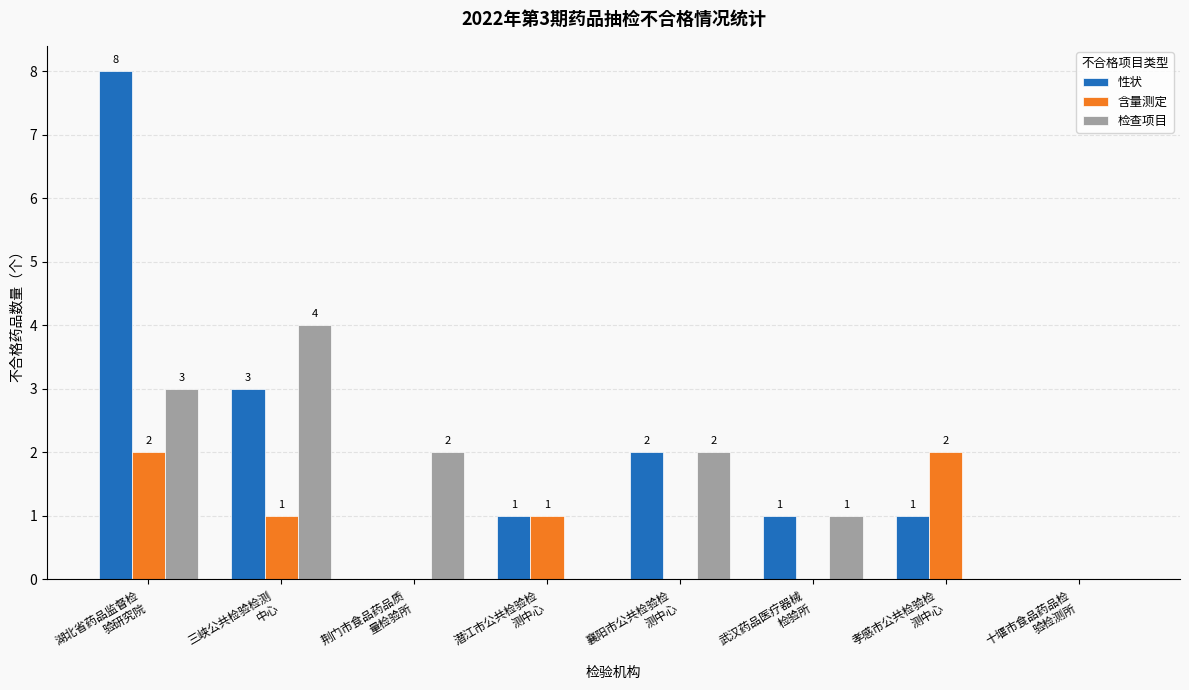

Which category has the highest value across all series?

湖北省药品监督检
验研究院